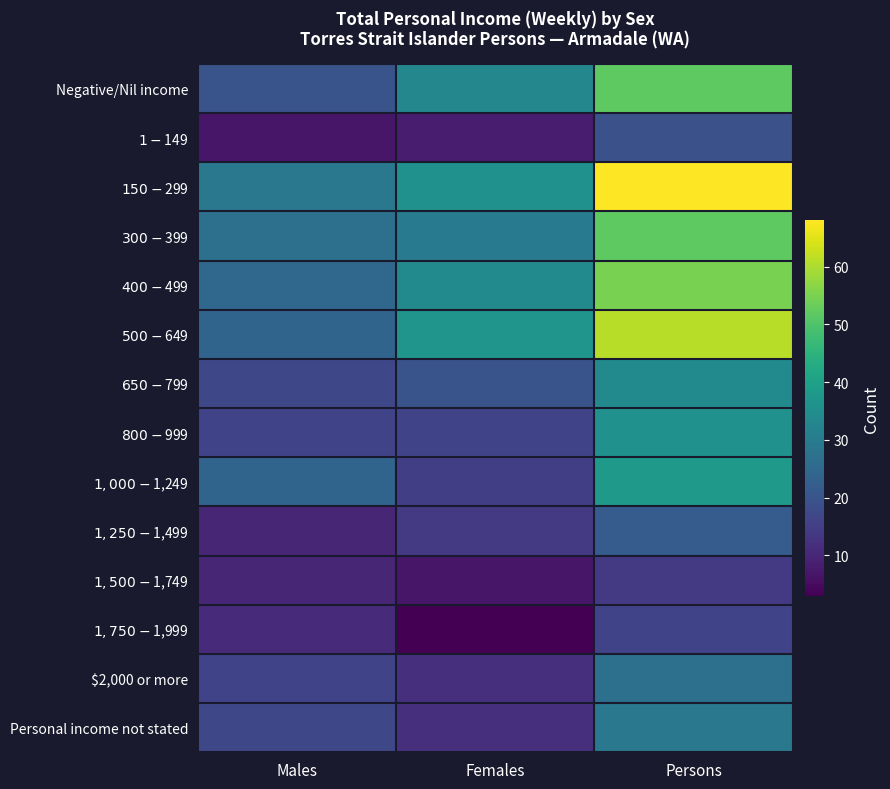

Rank the series at Females from lowest to highest value.

$1,750-$1,999, $1,500-$1,749, $1-$149, $2,000 or more, Personal income not stated, $1,250-$1,499, $1,000-$1,249, $800-$999, $650-$799, $300-$399, Negative/Nil income, $400-$499, $150-$299, $500-$649